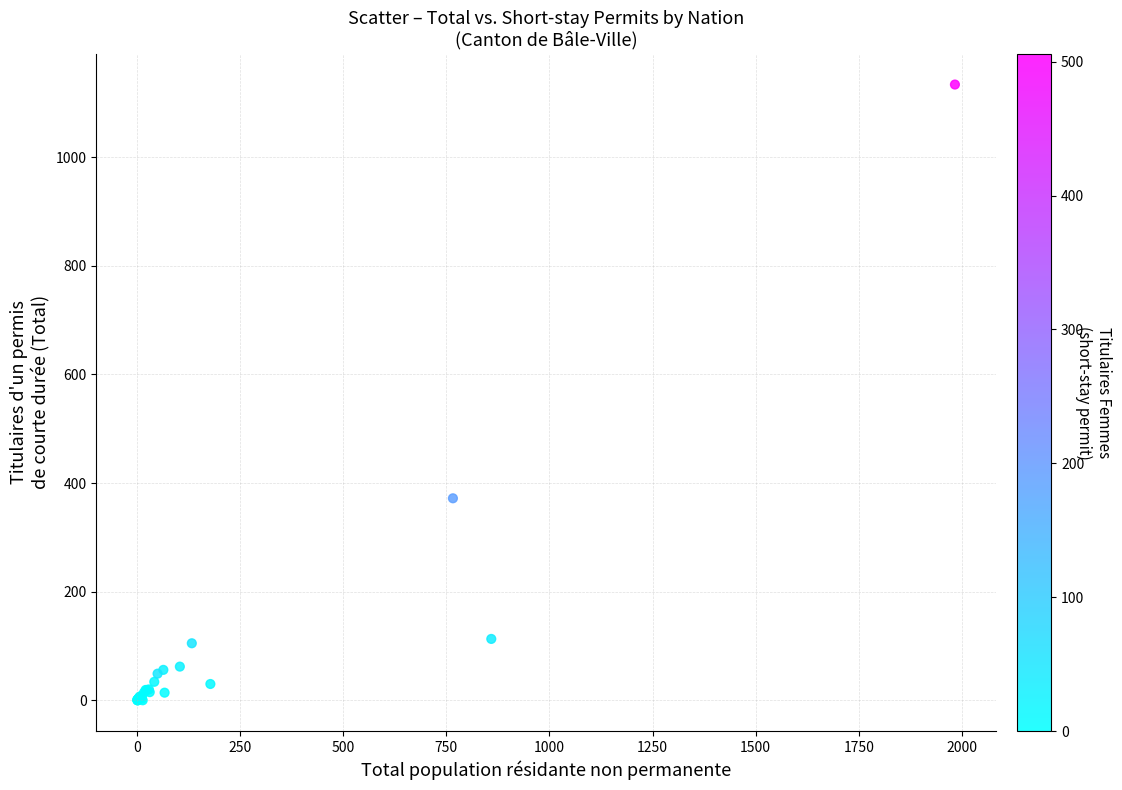

What Y value in the scatter plot is closest to 567?

372